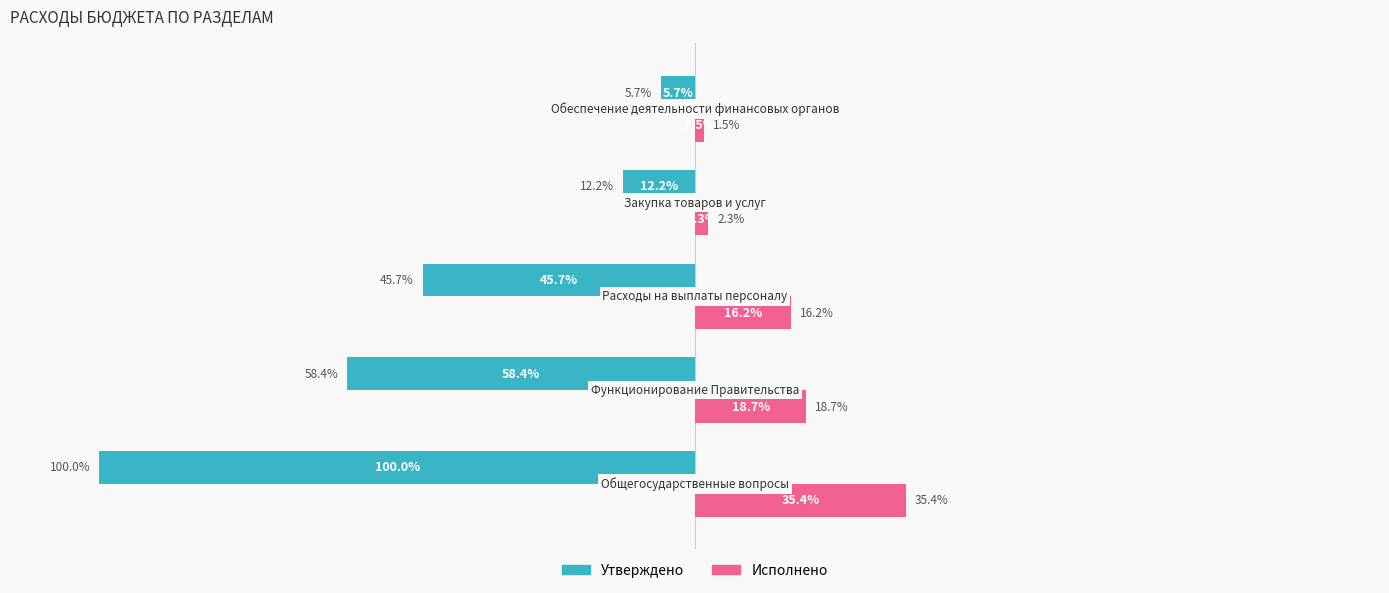

List the series in order of their overall mean, highest first.

Исполнено, Утверждено